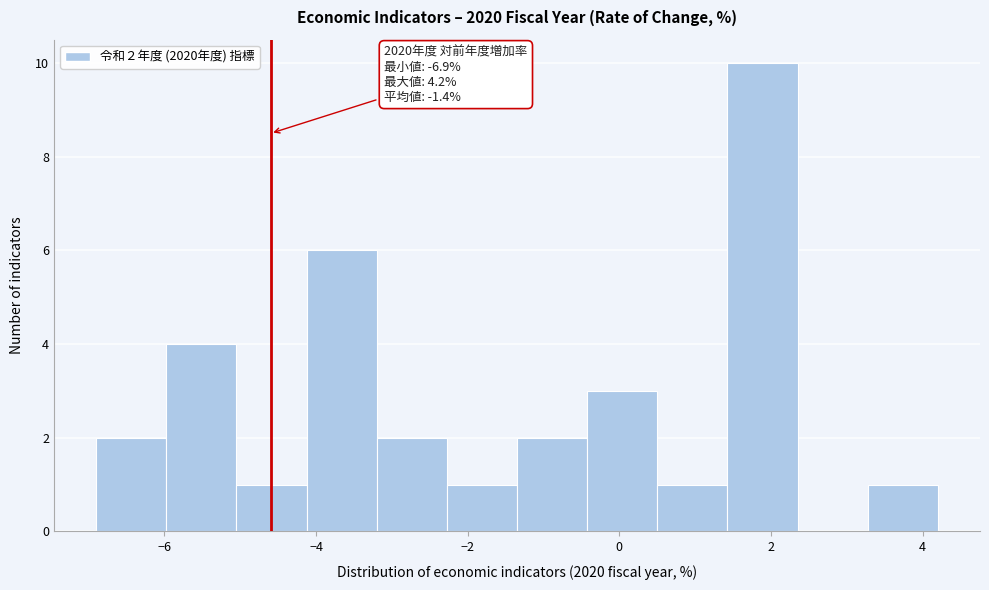

Which range on the x-axis has the tallest bar?

1.4 to 2.4